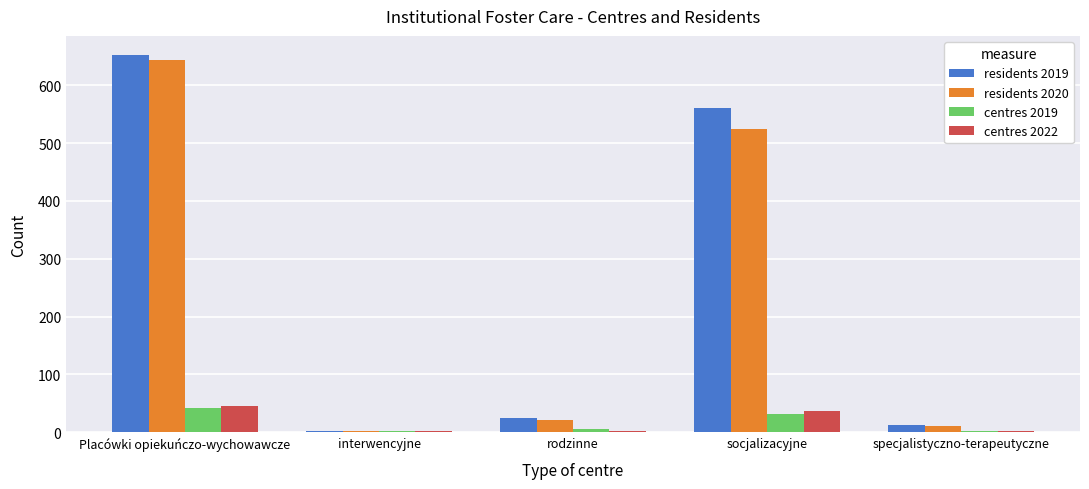

What is the maximum value for centres 2022?

45